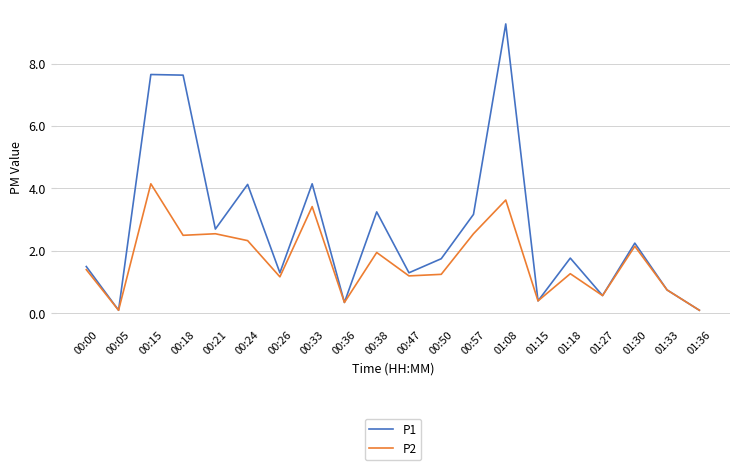

The value of P2 at 00:38 is 2.8. True or false?

False